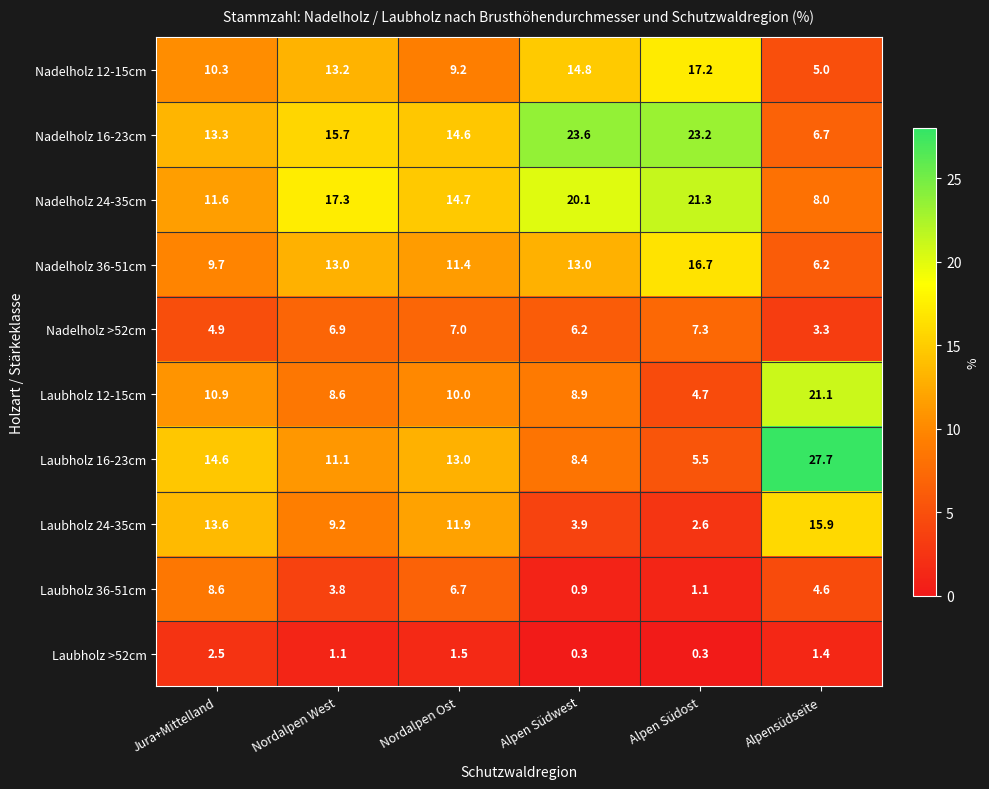

Is it true that Nadelholz 16-23cm equals 15.7 at Nordalpen West?

True